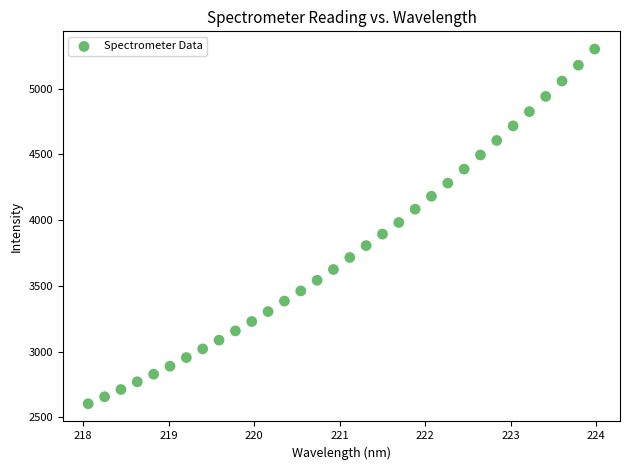

What is the range of Y values (max minus min)?

2697.8